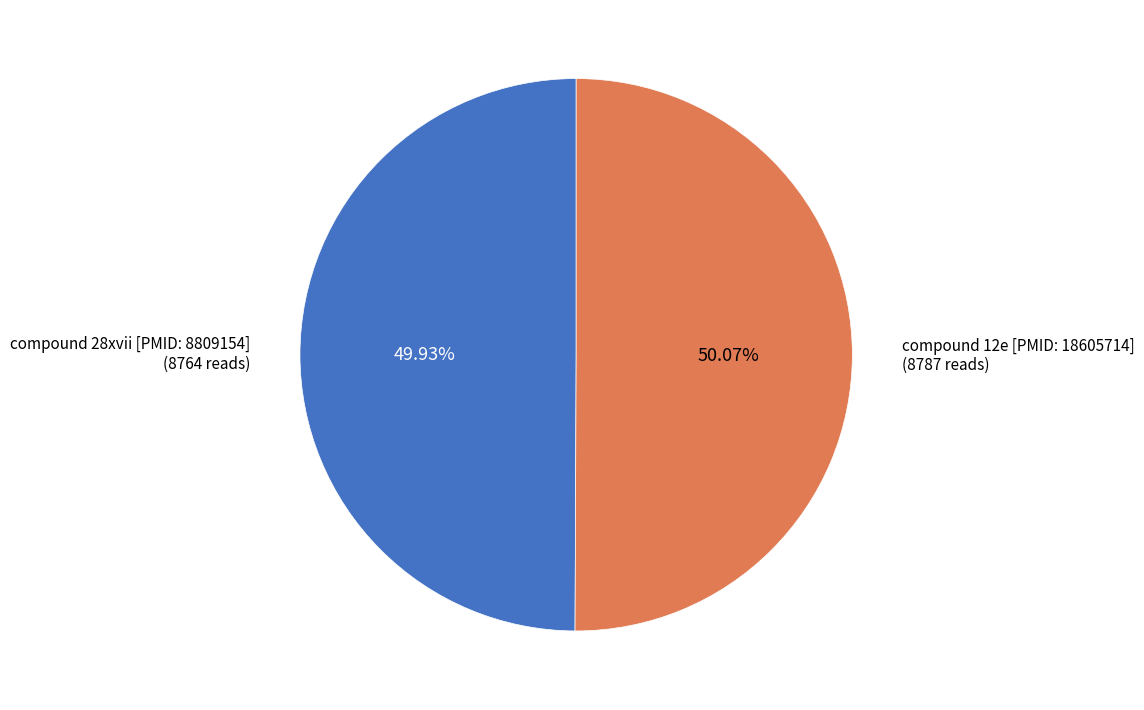

What is the ratio of the value at compound 28xvii [PMID: 8809154] to the value at compound 12e [PMID: 18605714]?

1.0